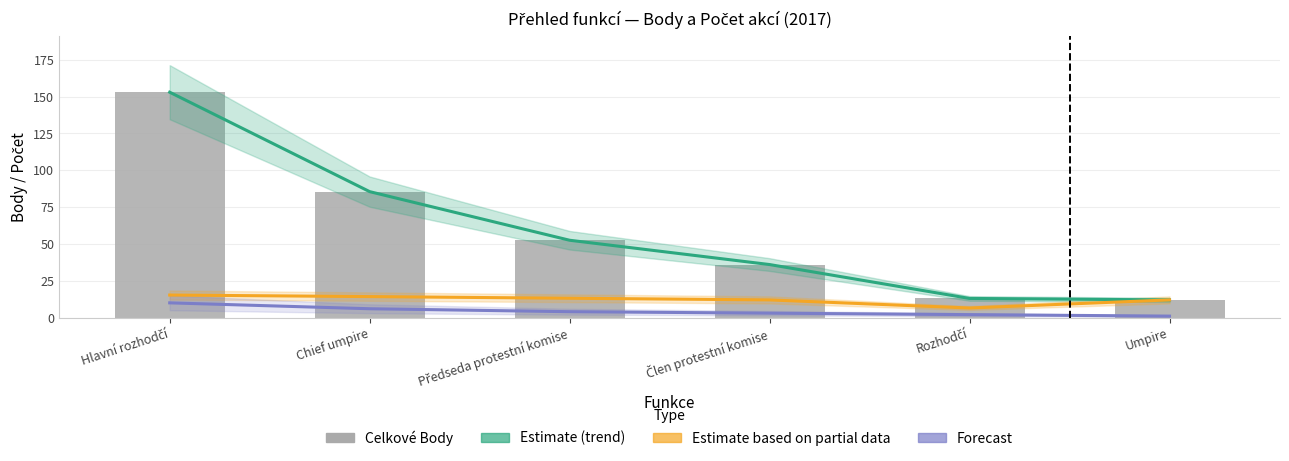

At which label does Celkové Body reach its minimum?

Umpire